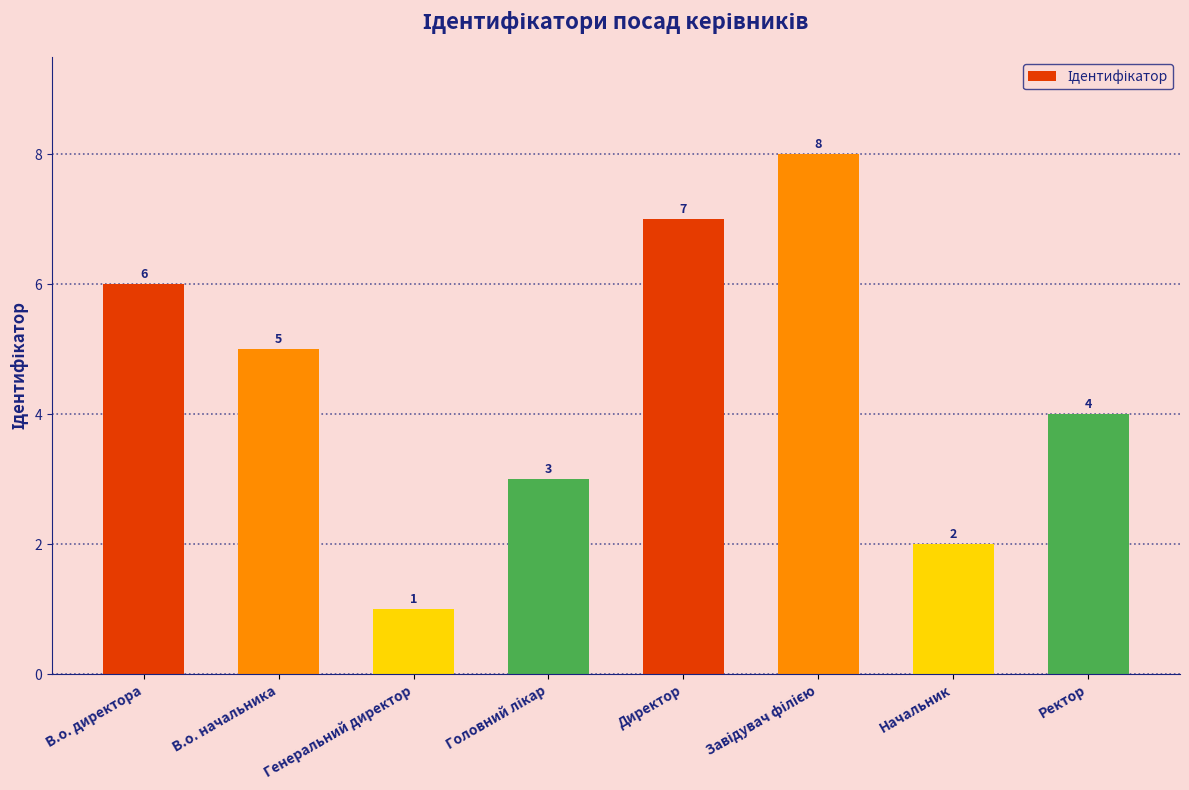

How many categories are shown in the chart?

8